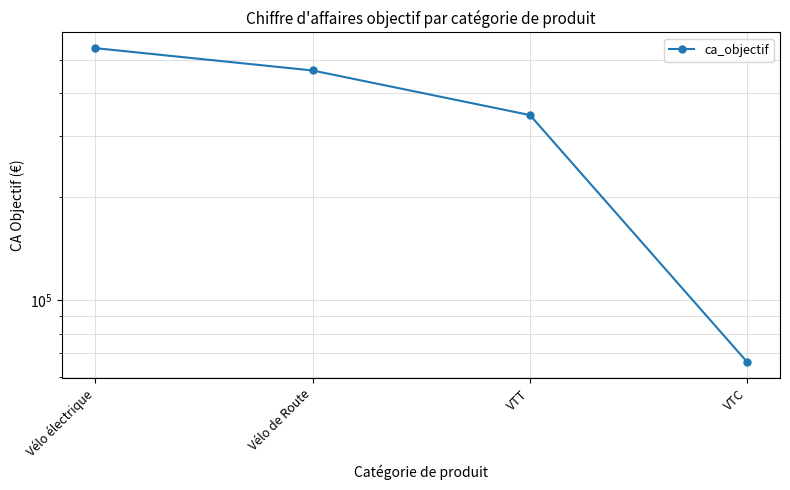

What is the difference between the maximum and minimum values?

474000